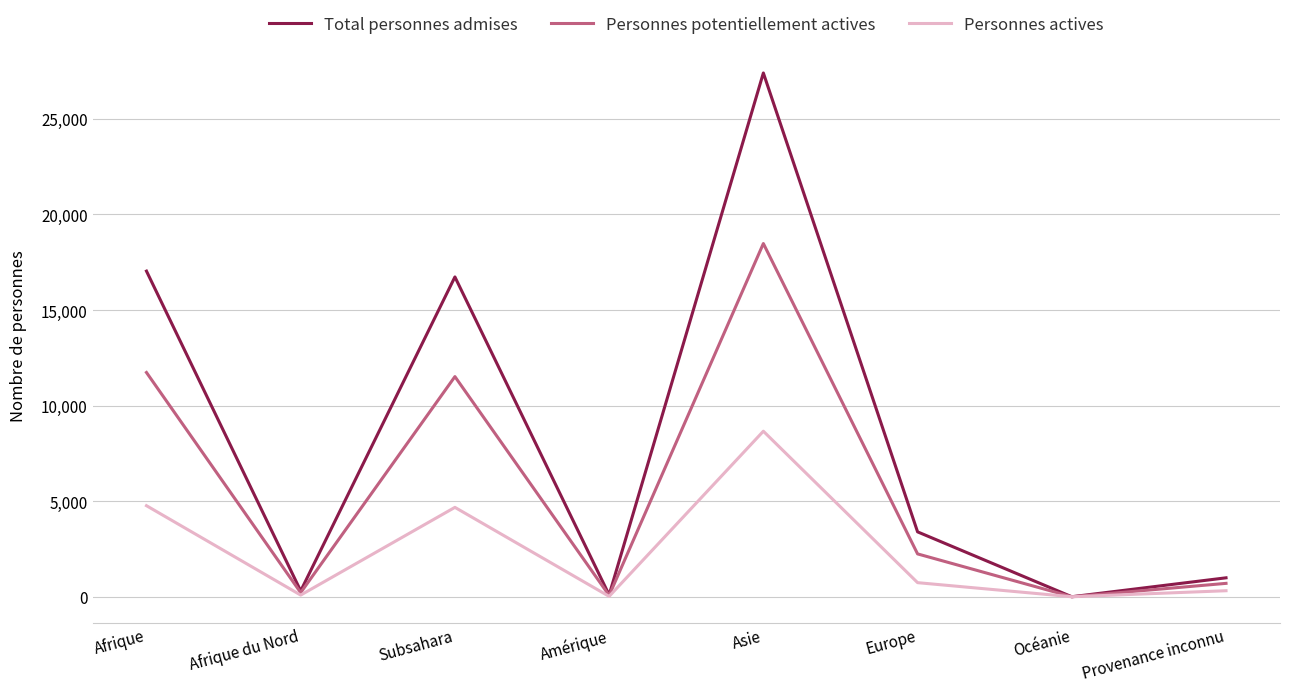

At Asie, list the series in order from largest to smallest.

Total personnes admises, Personnes potentiellement actives, Personnes actives